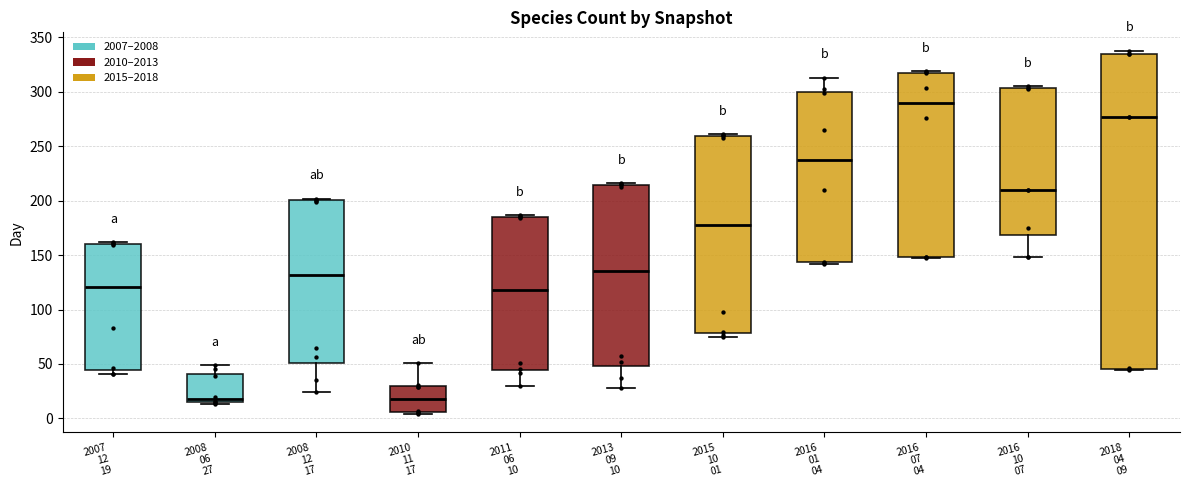

Which box is the tallest, from its lower edge to its upper edge?

2018 04 09